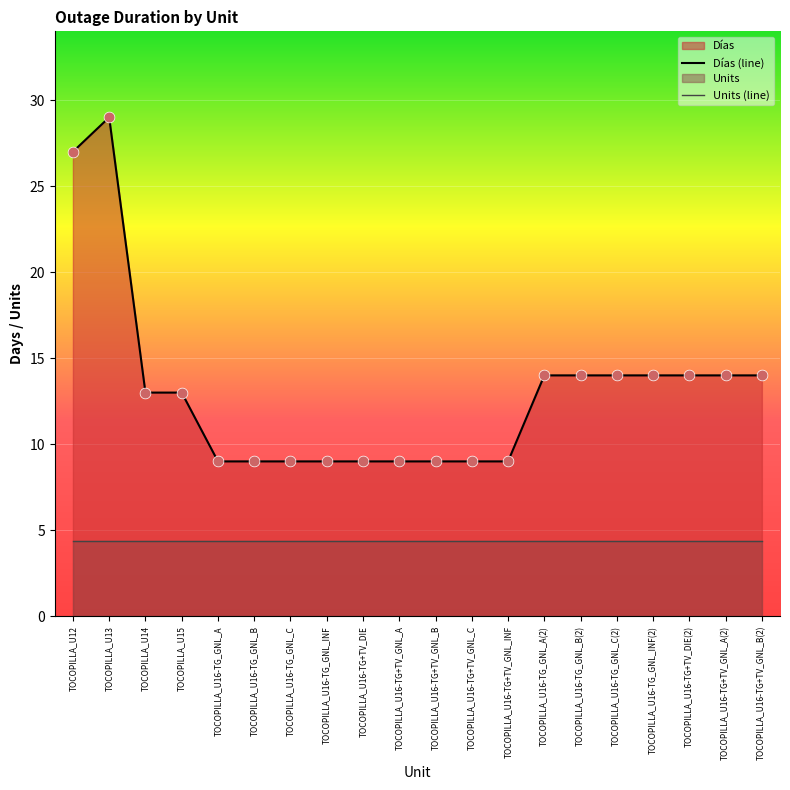

Is the value of Días (line) at TOCOPILLA_U16-TG_GNL_C greater than the value of Units (line) at TOCOPILLA_U16-TG+TV_GNL_INF?

Yes